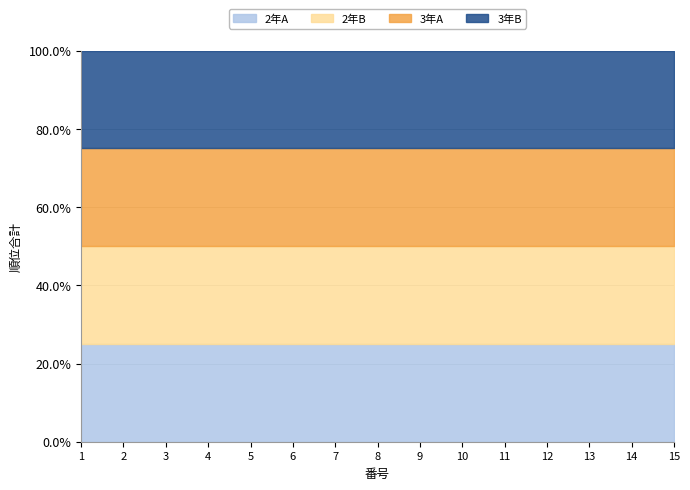

At which category does the chart reach its peak across all series?

15